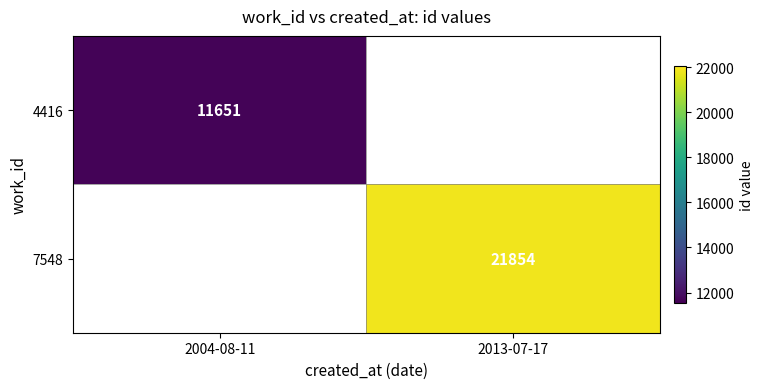

The 7548 series shows 7952 at 2013-07-17. True or false?

False